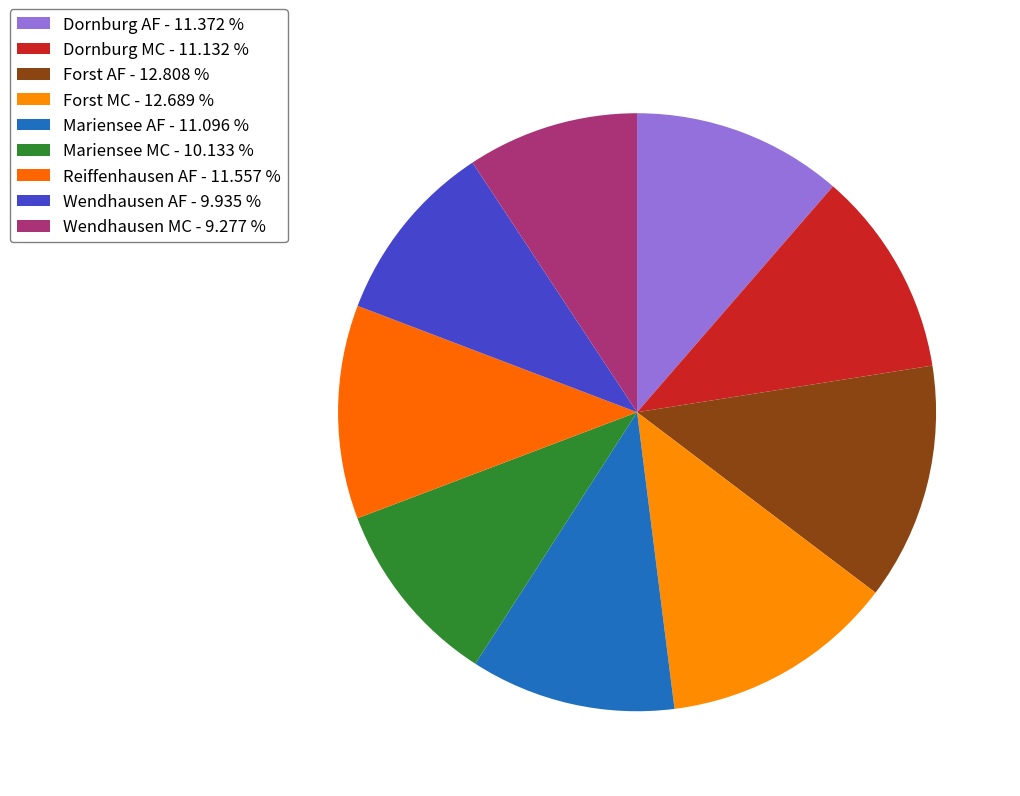

To the nearest percent, what is the difference between the largest and smallest slice percentages?

4%